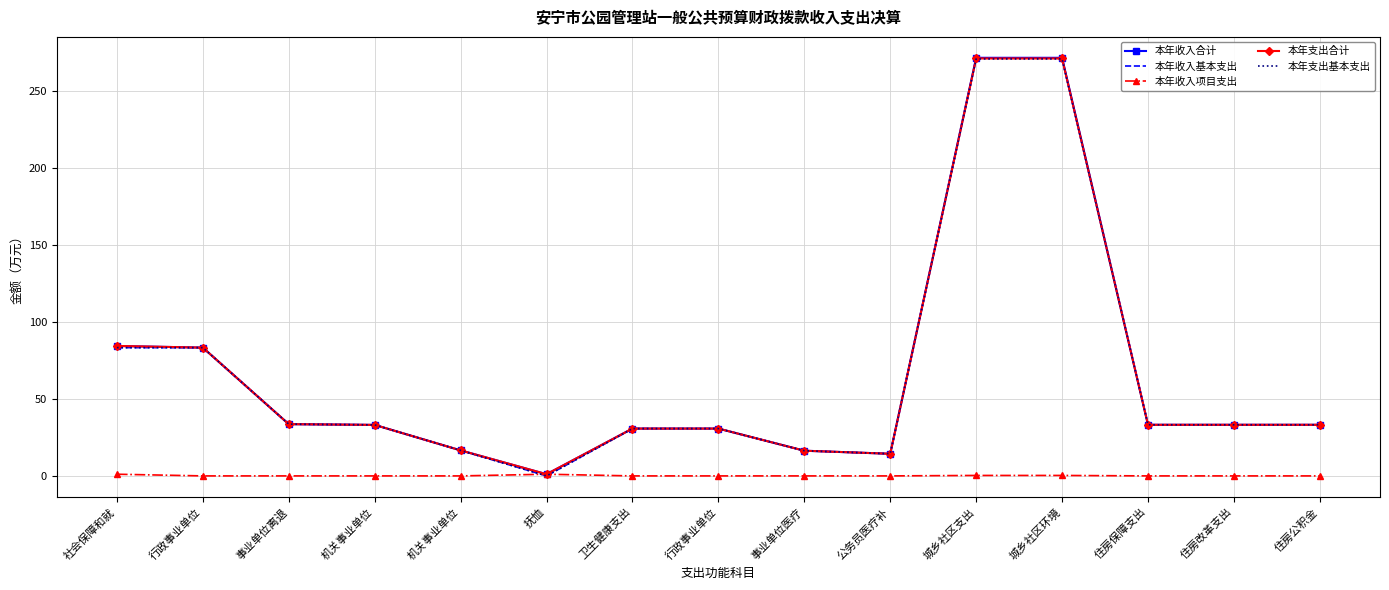

True or false: 本年支出合计 and 本年收入合计 cross at least once.

False